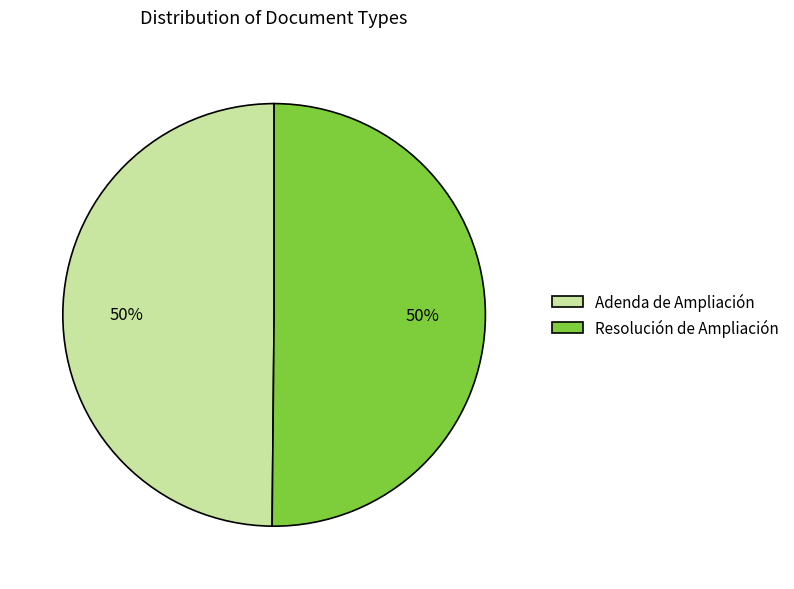

The Adenda de Ampliación slice represents 50% of the pie. True or false?

True